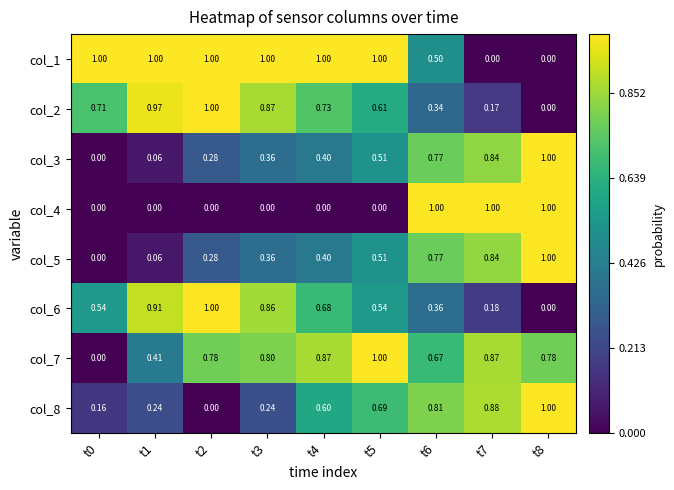

At which category is the sum across all series the highest?

t6